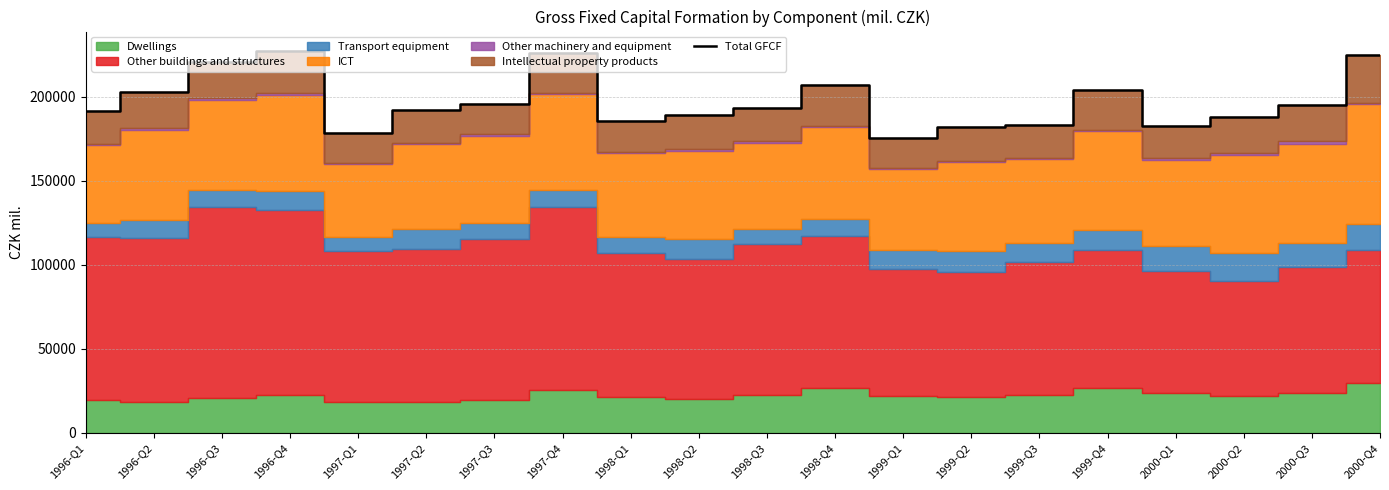

Where does the data first go above 193496?

1996-Q2